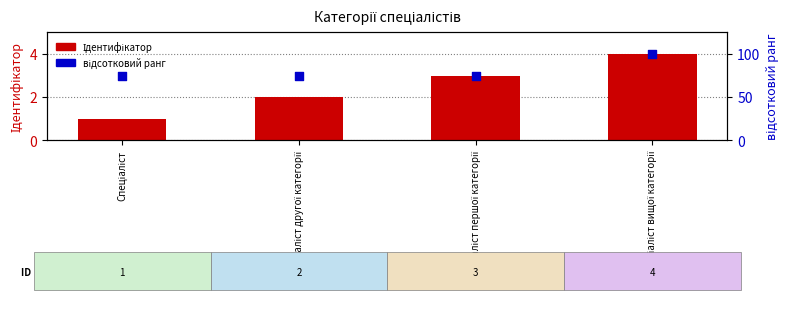

Is the value of відсотковий ранг at Спеціаліст другої категорії greater than the value of Ідентифікатор at Спеціаліст другої категорії?

Yes